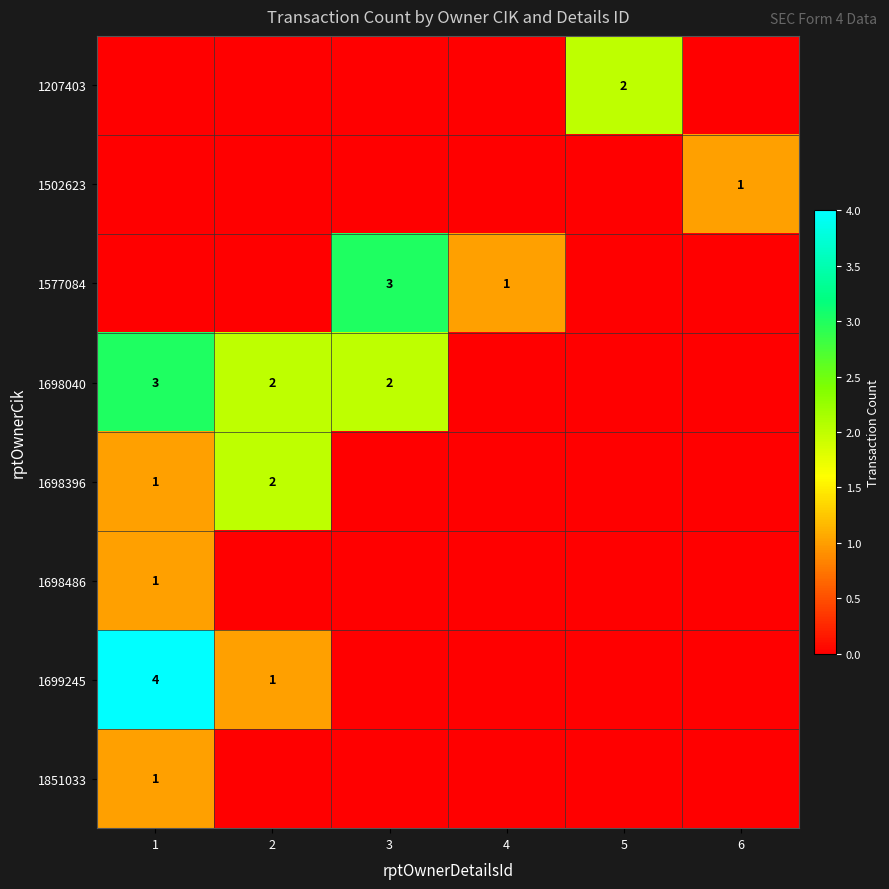

The value of 1851033 at 1 is 1. True or false?

True